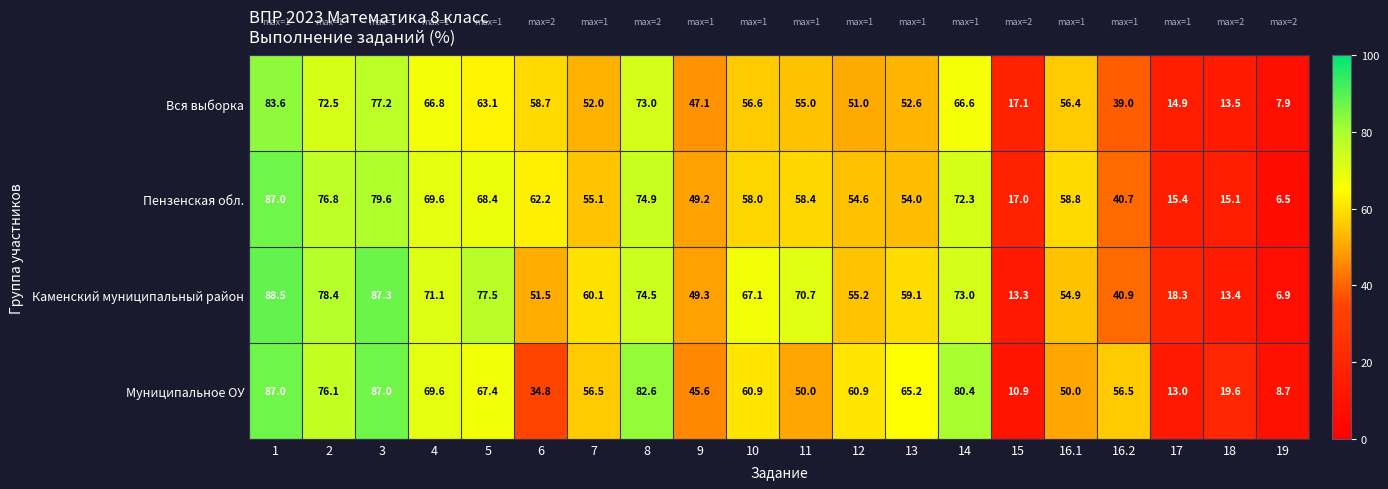

At which category is the sum across all series the highest?

1